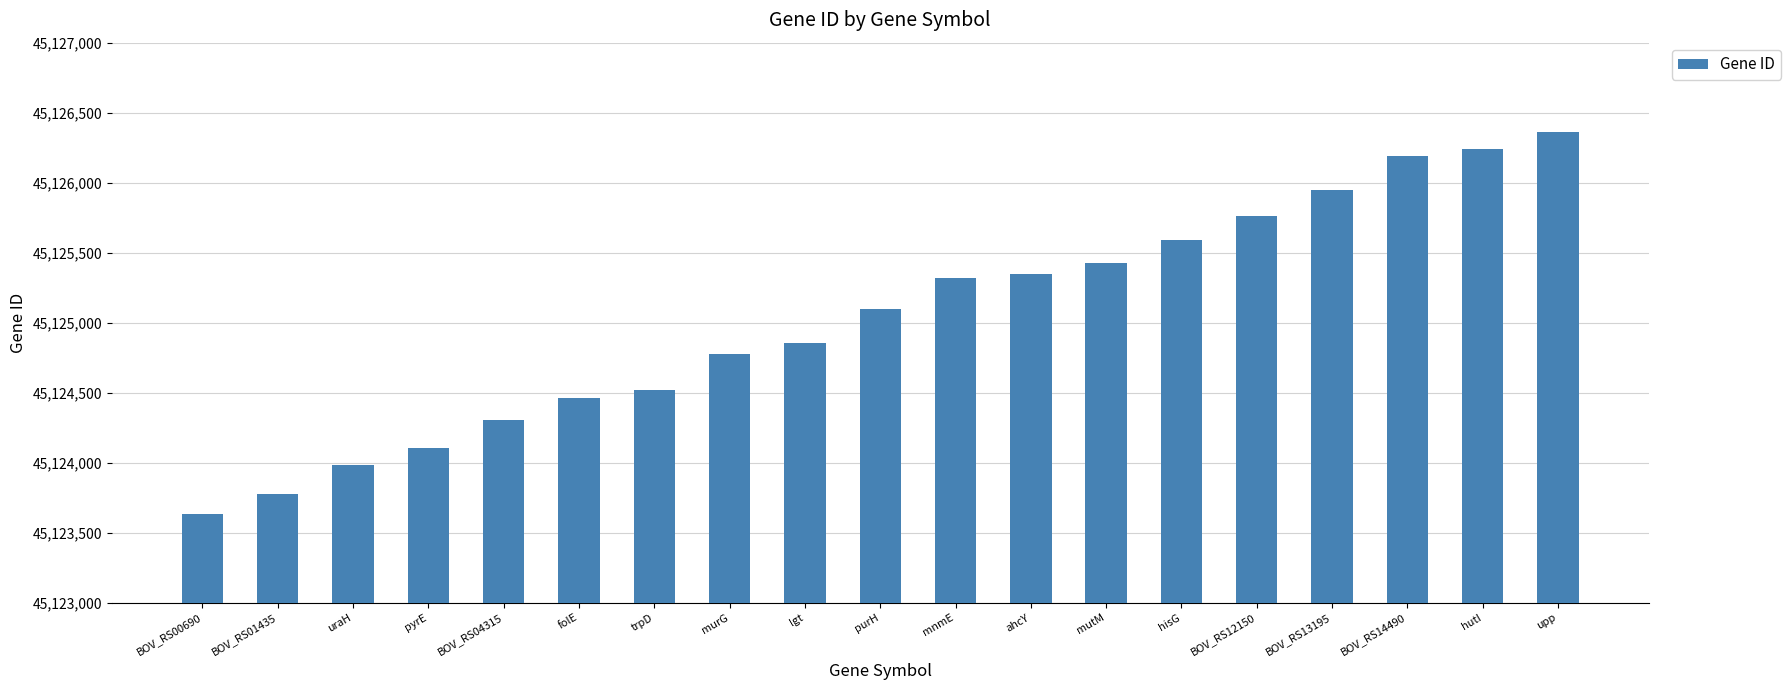

What is the sum of the values at upp and BOV_RS01435?

90250139